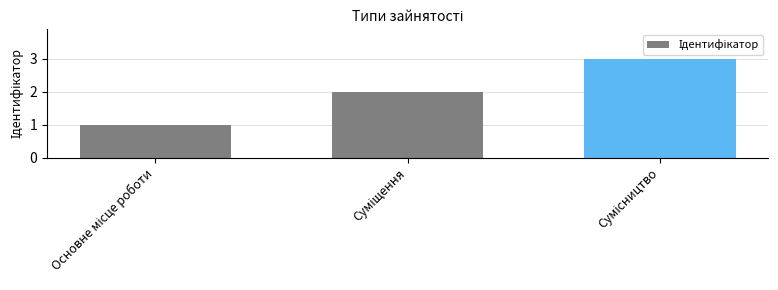

What is the maximum value shown in the chart?

3